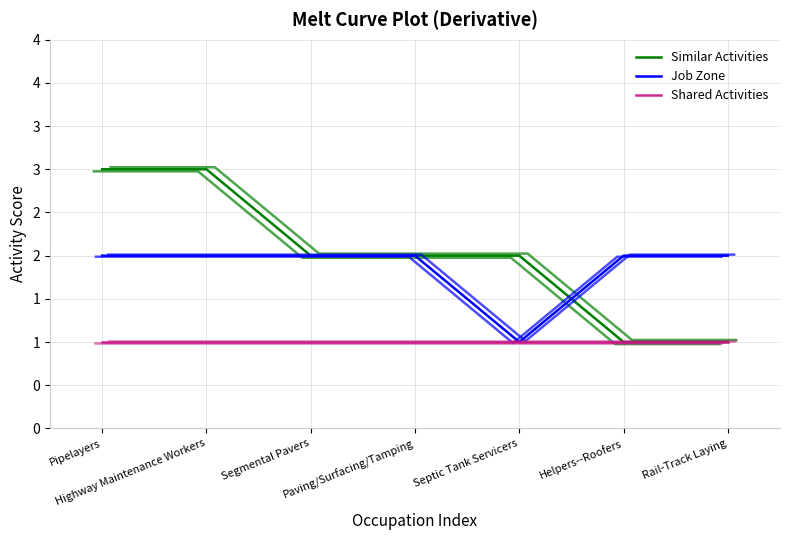

What is the label of the 5th point from the right?

Segmental Pavers